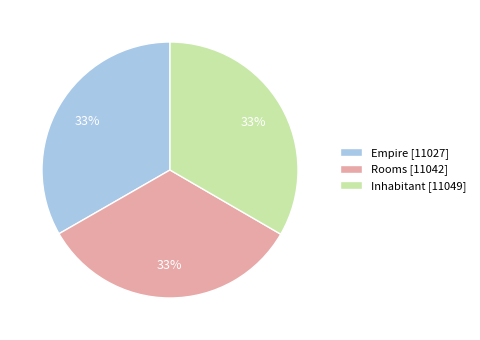

Does Rooms [11042] represent more than half of the total?

No